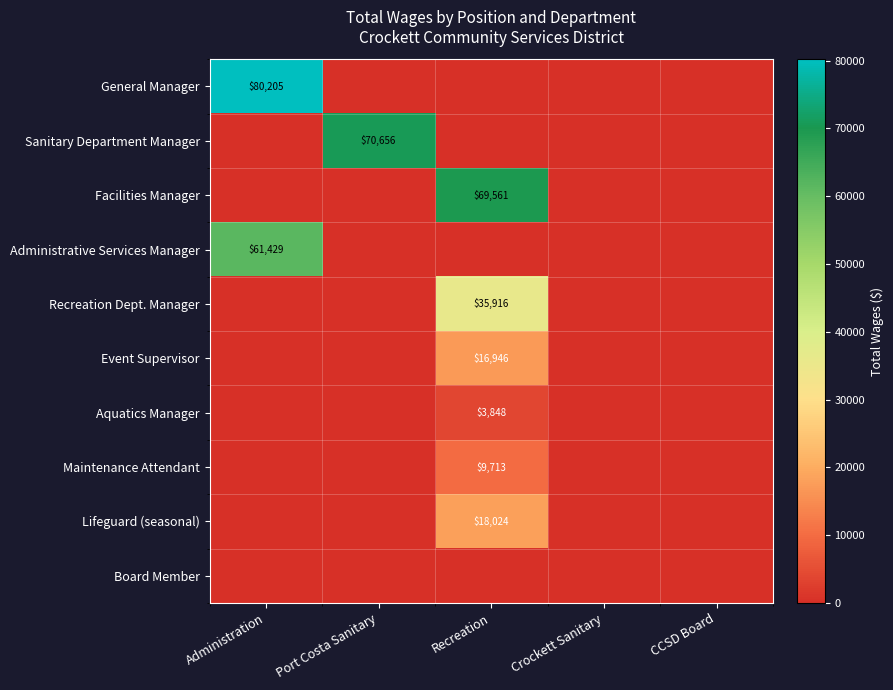

Count the number of categories in the chart.

5